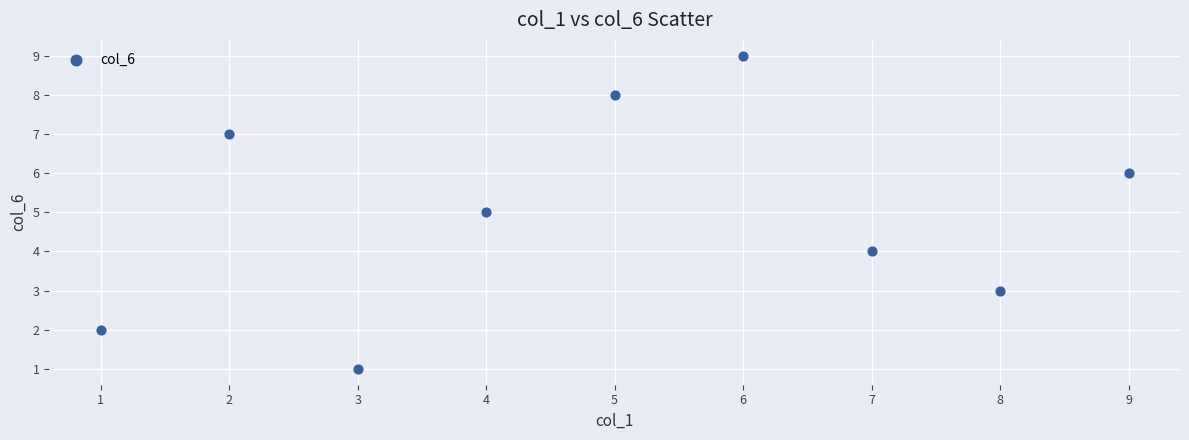

What is the average Y value?

5